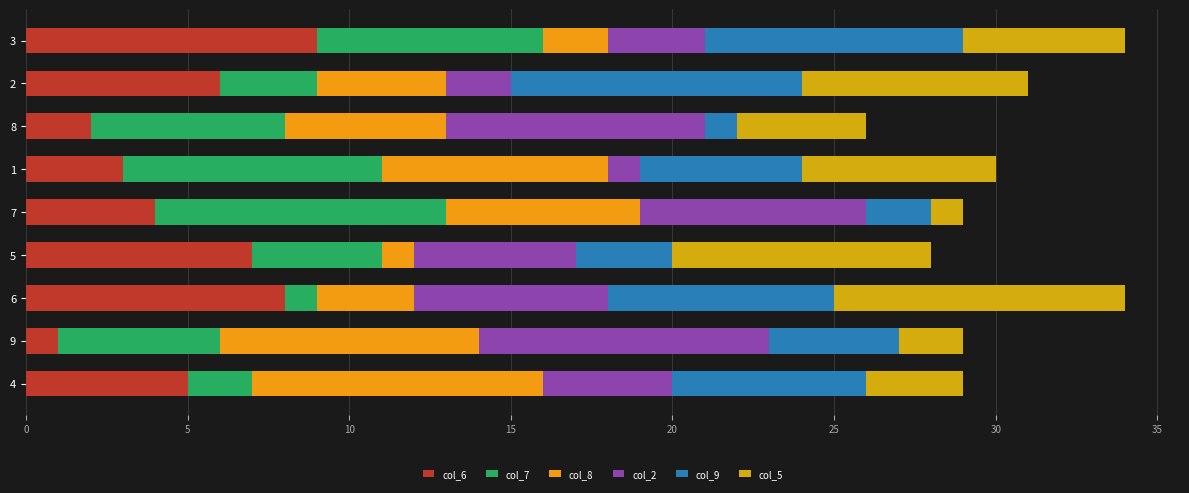

Count the number of data series in this chart.

6